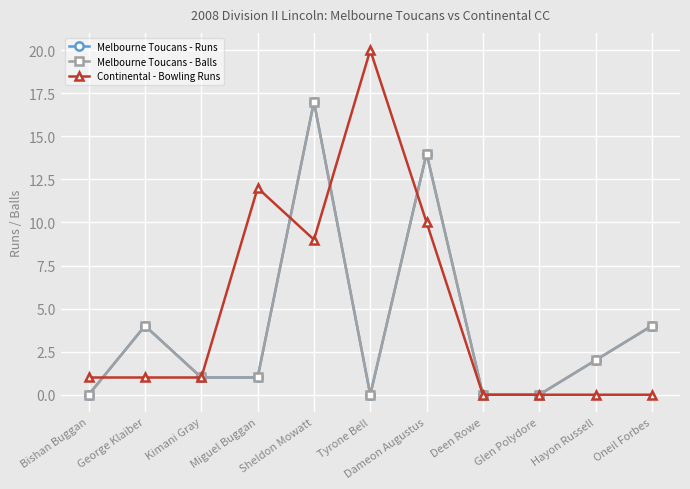

Does the chart have visible grid lines?

Yes